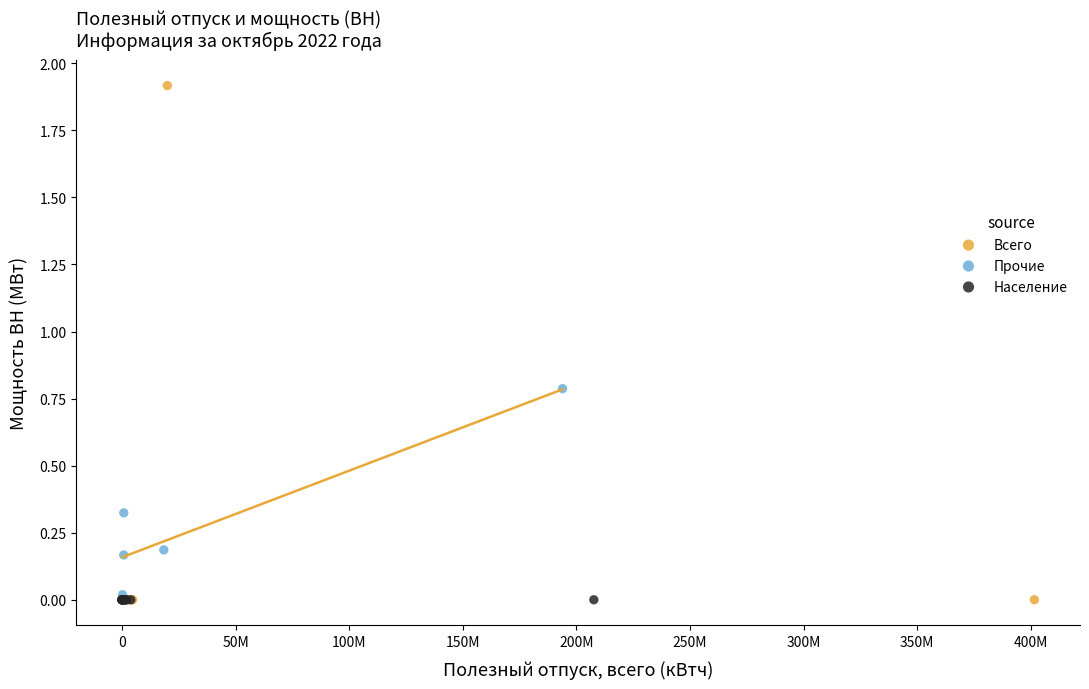

Which series contains the highest Y value?

Всего